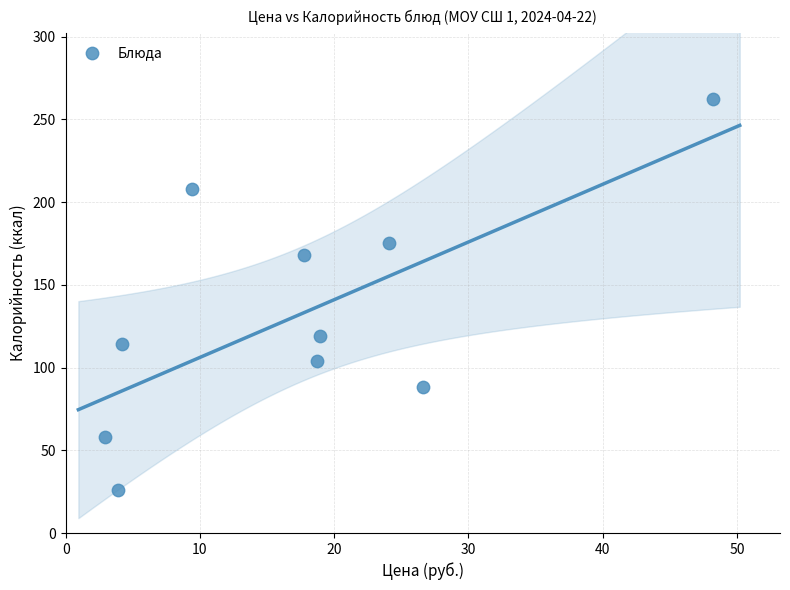

What is the range of Y values (max minus min)?

236